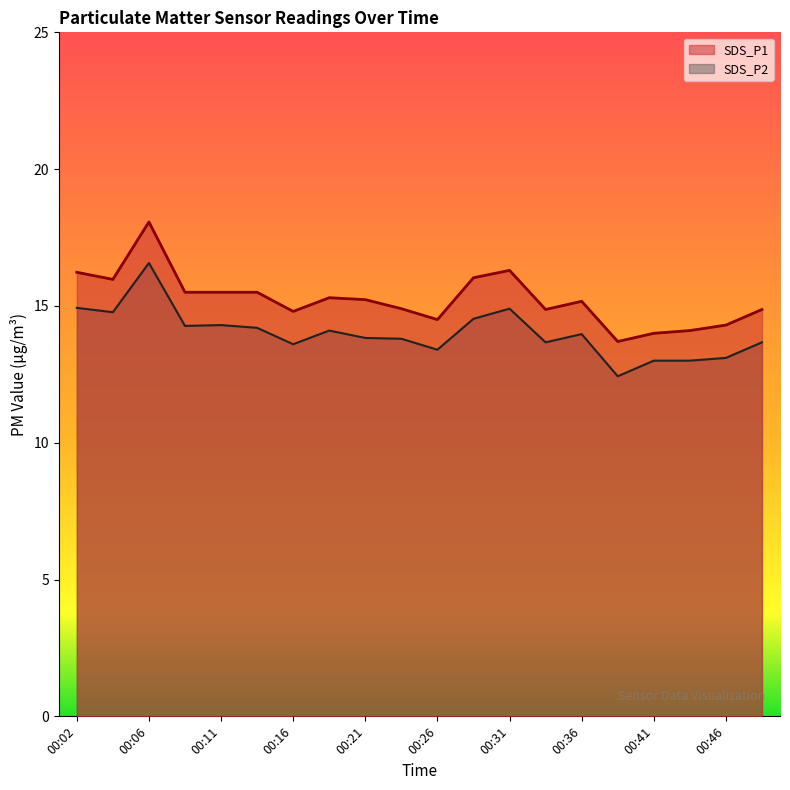

At how many categories does at least one series exceed 14?

18